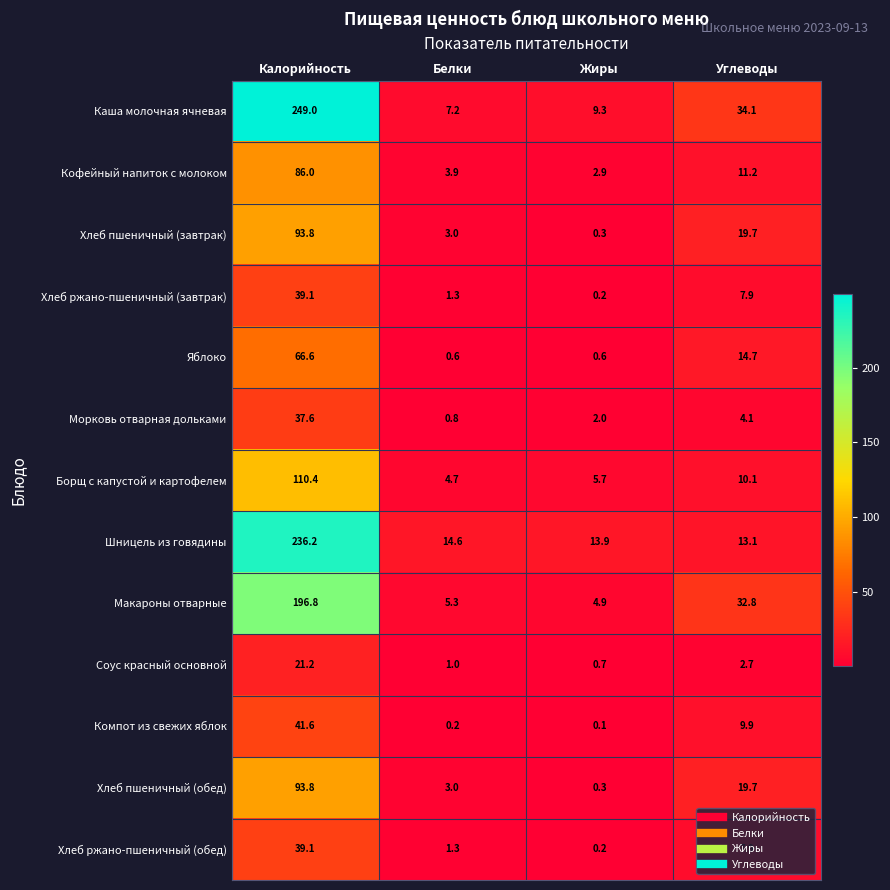

At which label does Компот из свежих яблок reach its minimum?

Жиры